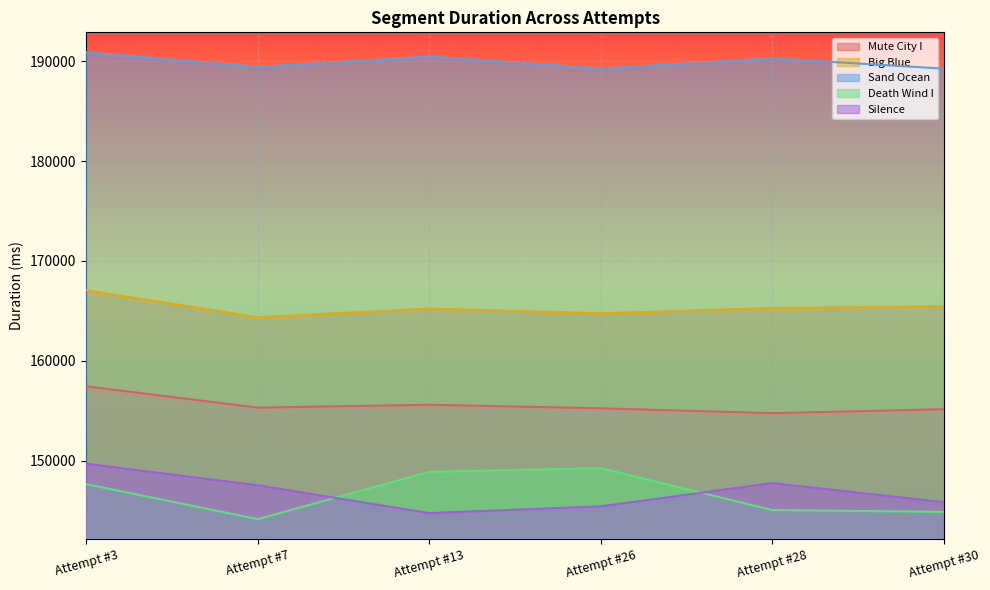

Which series has the widest spread of values?

Death Wind I